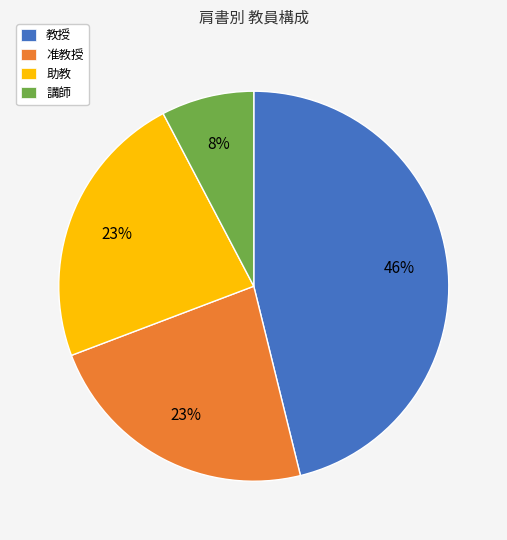

How many segments does this pie chart have?

4